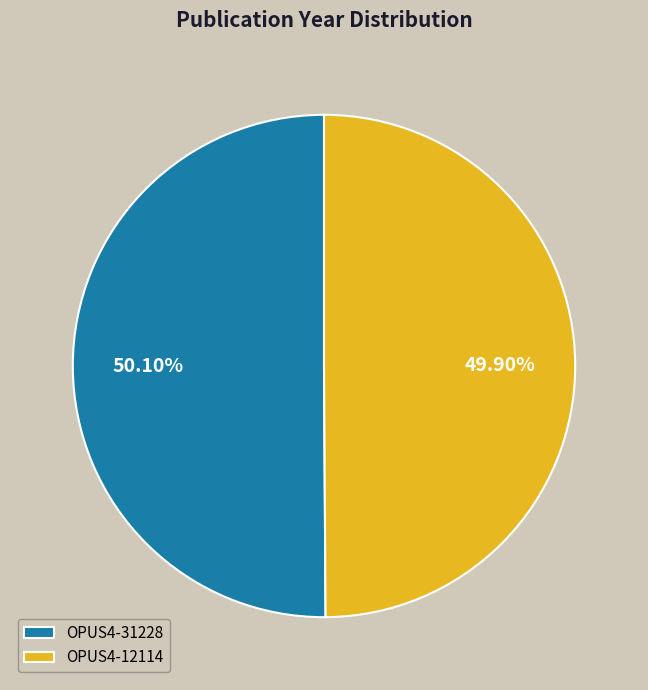

Approximately how many times larger is the value at OPUS4-12114 compared to OPUS4-31228?

1.0